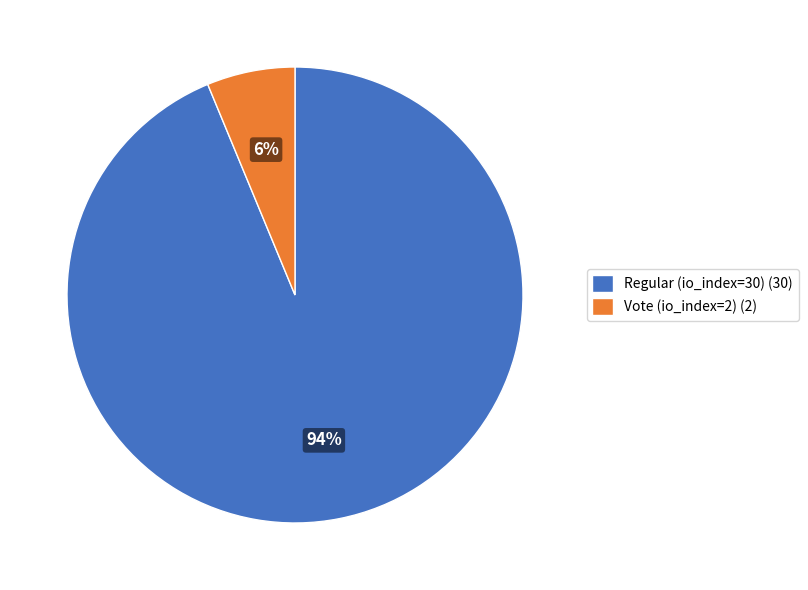

The Regular (io_index=30) slice represents 84% of the pie. True or false?

False